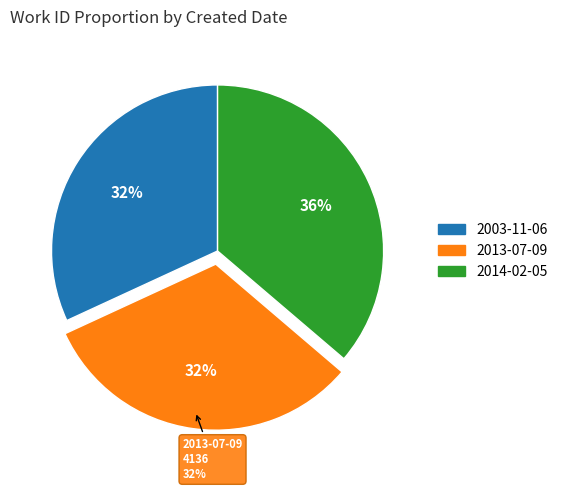

Is there any slice that represents more than half of the pie?

No